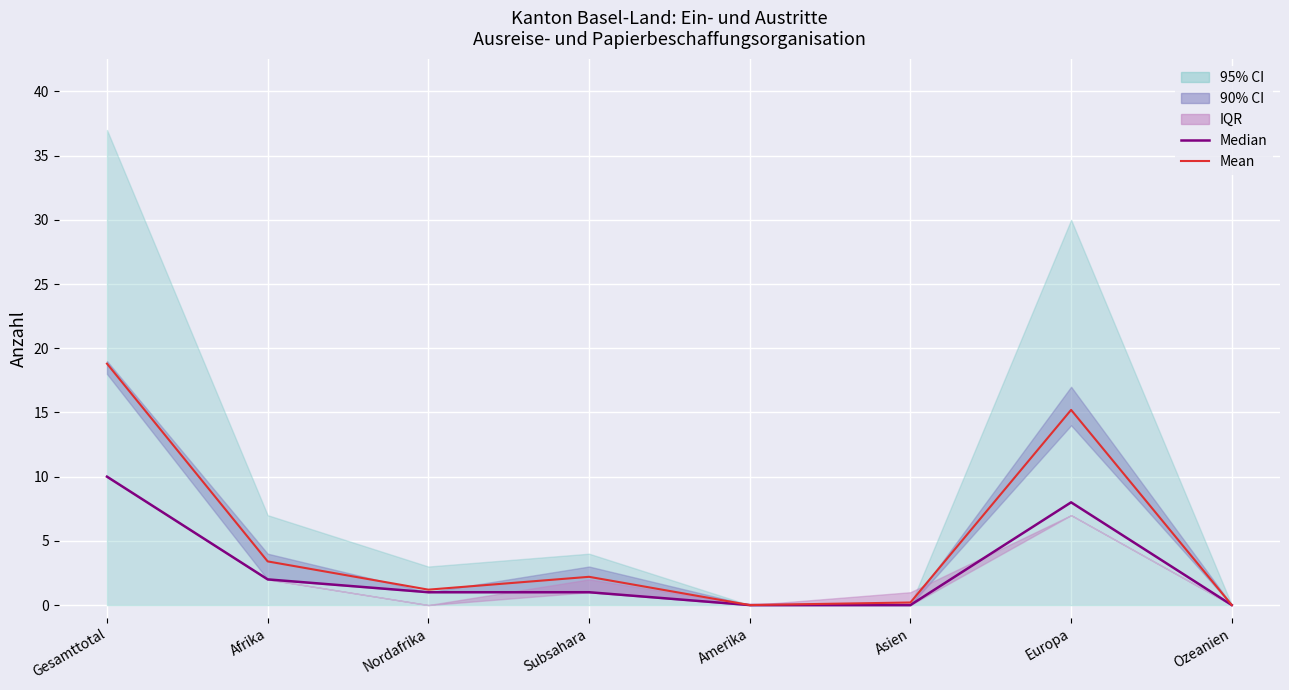

At which category is the sum across all series the highest?

Gesamttotal